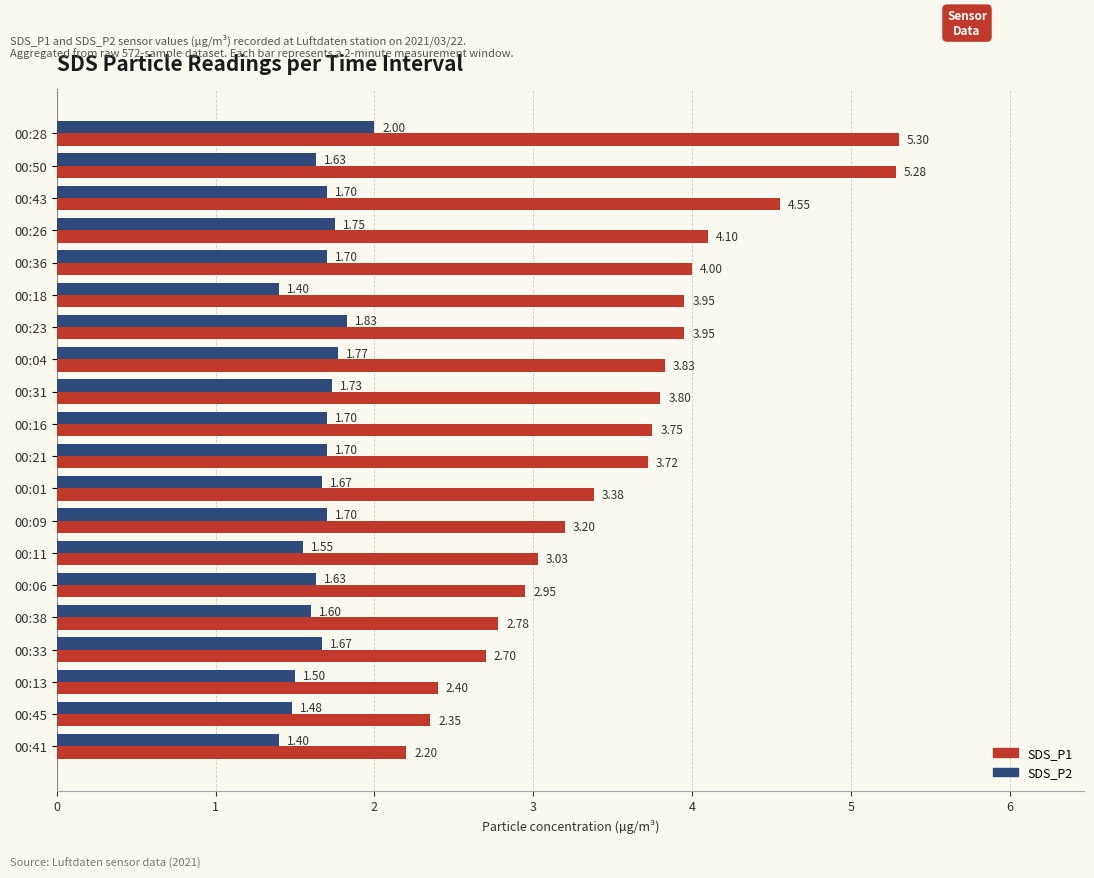

Rank the series by their maximum value, from lowest to highest.

SDS_P2, SDS_P1